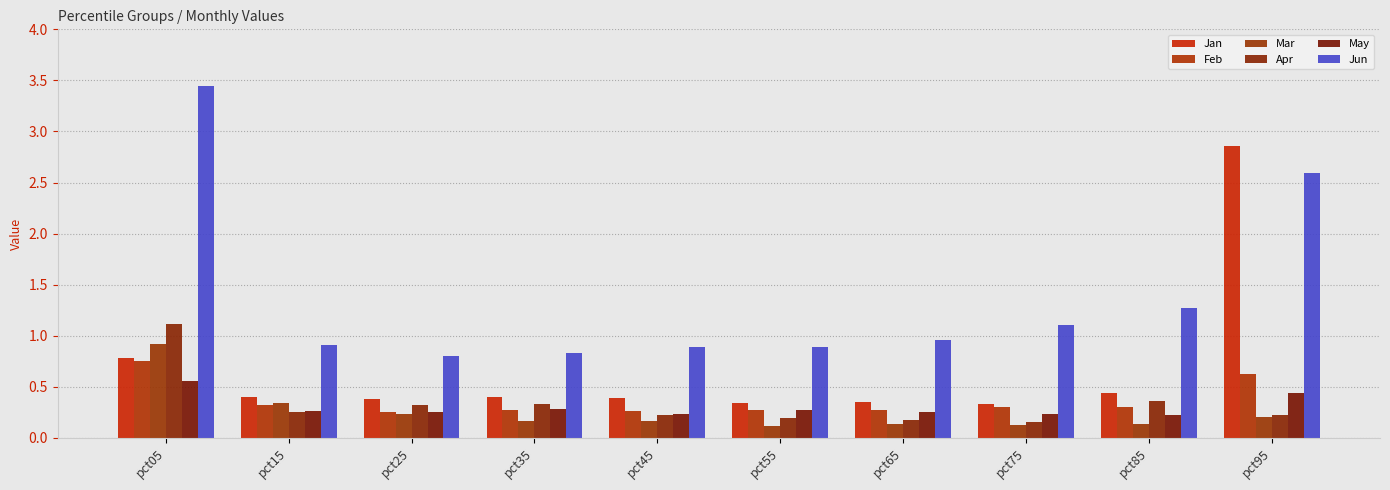

True or false: Jan has a value of 0.1 at pct75.

False